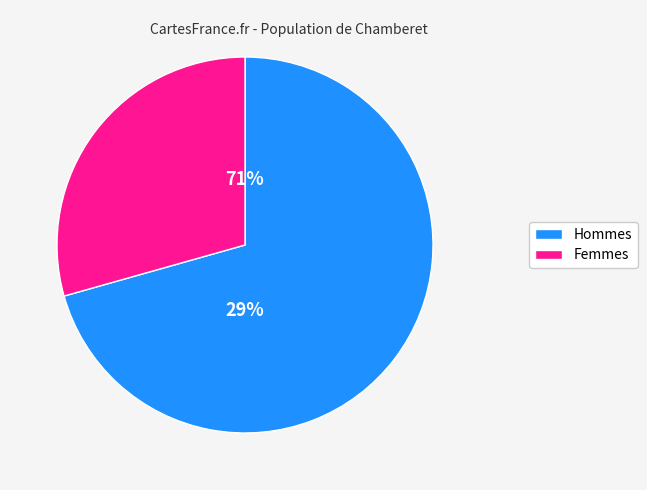

Does pct05 account for over 50% of the chart?

No